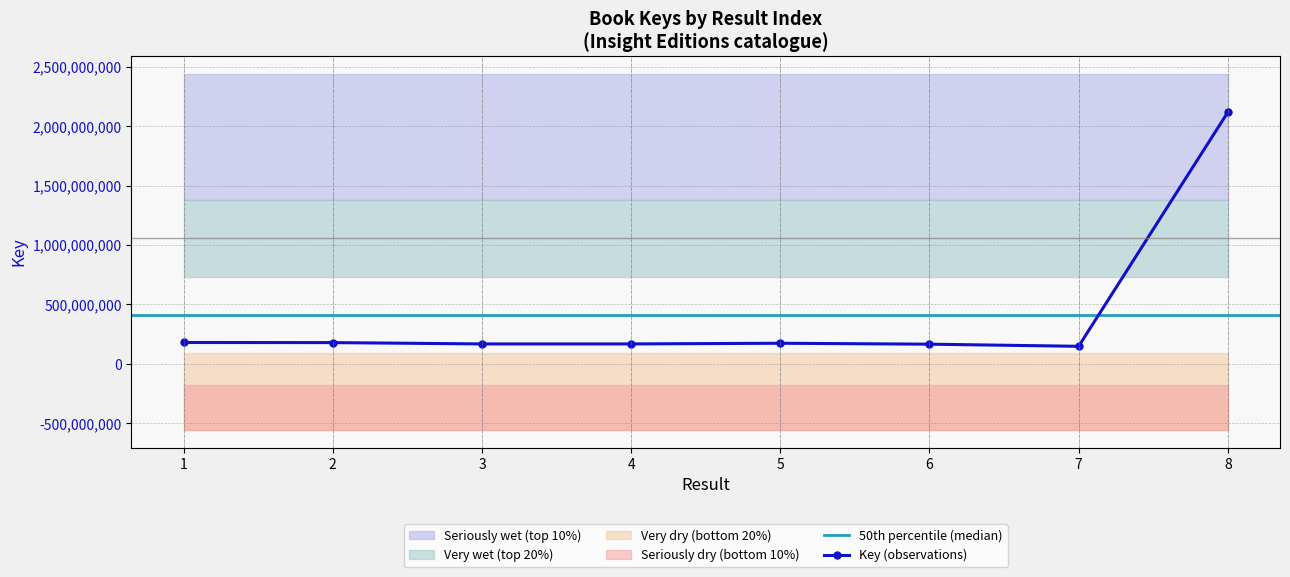

What is the sum of the values at 8 and 1?

2295926467